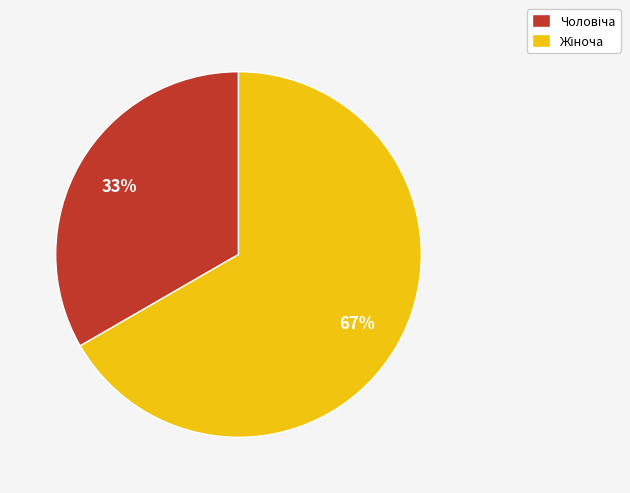

Is there any slice that represents more than half of the pie?

Yes